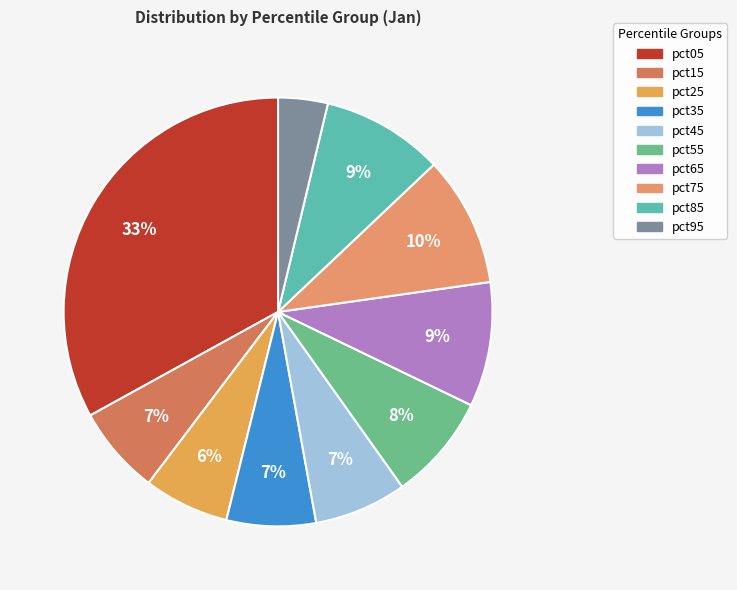

What percentage do pct85 and pct65 together represent?

18.6%